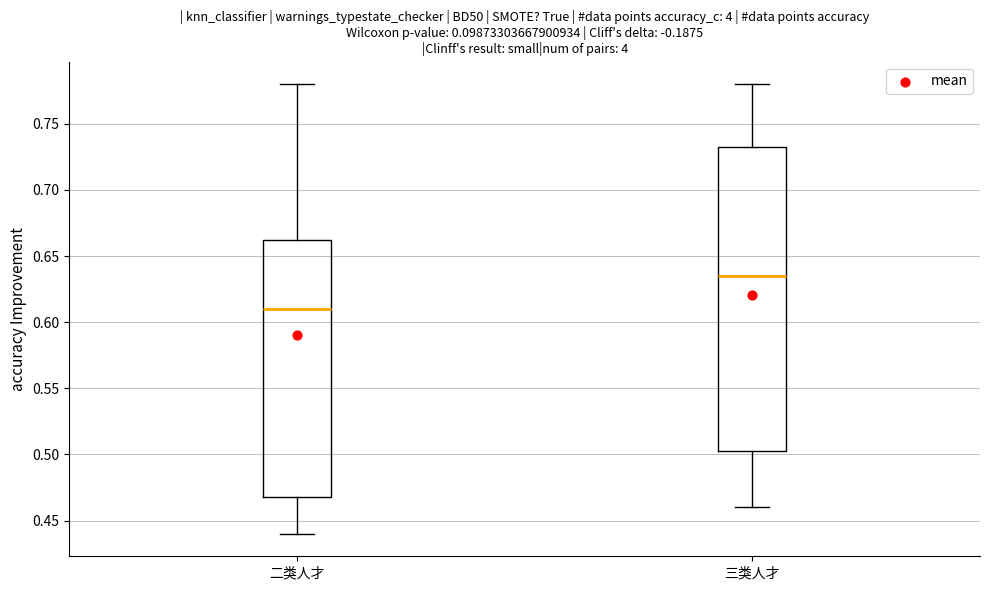

Which box's median line is the lowest?

二类人才